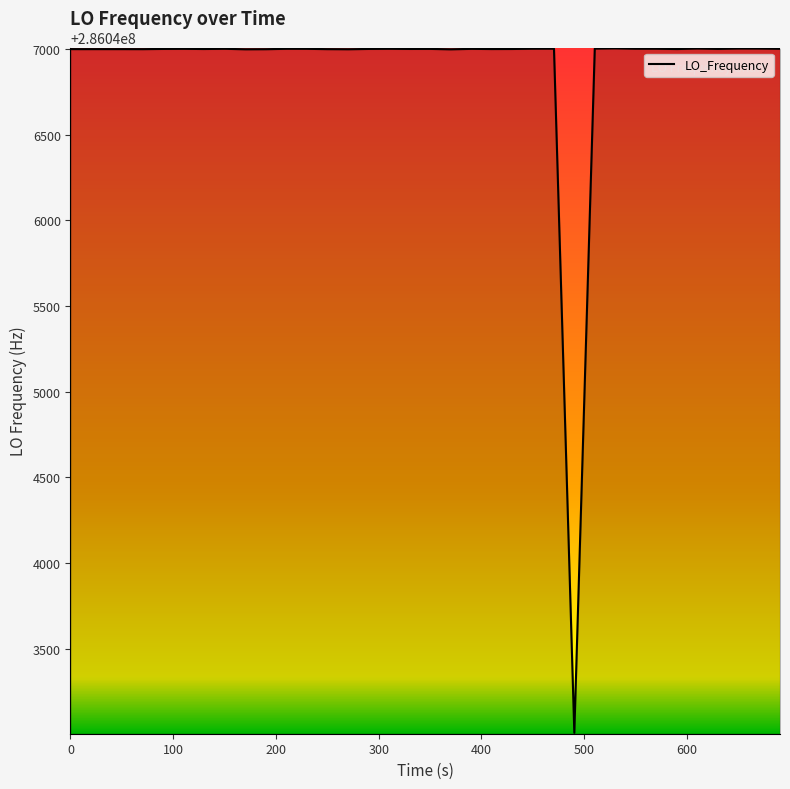

What is the minimum value shown in the chart?

286043007.9